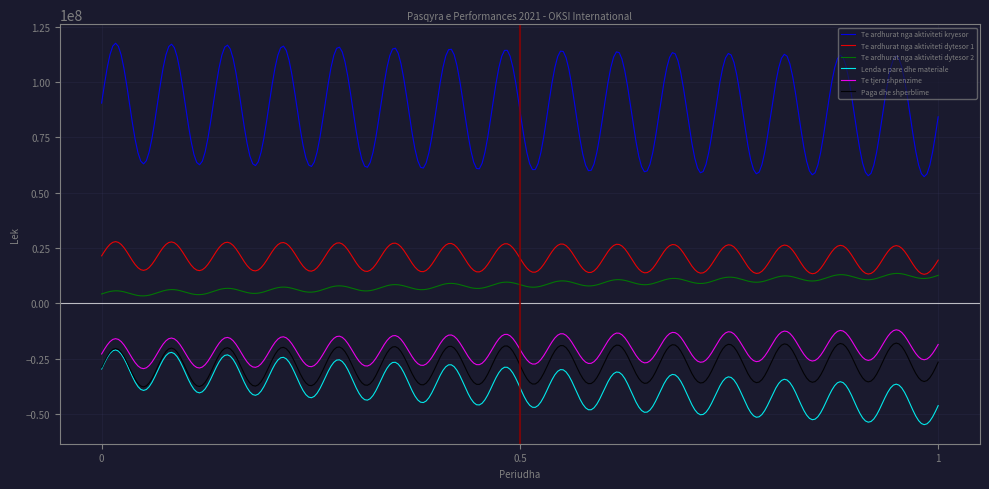

Which series has the largest total across all categories?

Te ardhurat nga aktiviteti kryesor